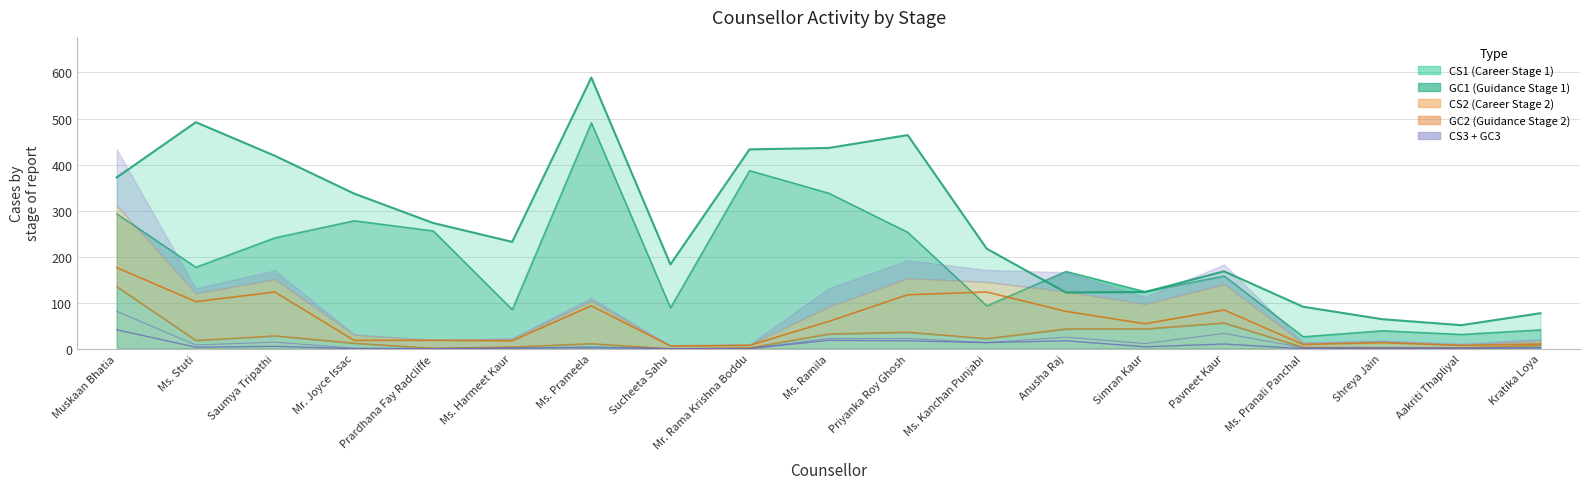

Reading left to right, extract all data points from this chart.

CS1: Muskaan Bhatia=372	Ms. Stuti=492	Saumya Tripathi=419	Mr. Joyce Issac=337	Prardhana Fay Radcliffe=273	Ms. Harmeet Kaur=232	Ms. Prameela=589	Sucheeta Sahu=183	Mr. Rama Krishna Boddu=433	Ms. Ramila=436	Priyanka Roy Ghosh=464	Ms. Kanchan Punjabi=217	Anusha Raj=122	Simran Kaur=123	Pavneet Kaur=168	Ms. Pranali Panchal=91	Shreya Jain=64	Aakriti Thapliyal=51	Kratika Loya=77
GC1: Muskaan Bhatia=293	Ms. Stuti=177	Saumya Tripathi=241	Mr. Joyce Issac=278	Prardhana Fay Radcliffe=256	Ms. Harmeet Kaur=85	Ms. Prameela=491	Sucheeta Sahu=89	Mr. Rama Krishna Boddu=387	Ms. Ramila=338	Priyanka Roy Ghosh=253	Ms. Kanchan Punjabi=93	Anusha Raj=168	Simran Kaur=124	Pavneet Kaur=158	Ms. Pranali Panchal=26	Shreya Jain=39	Aakriti Thapliyal=31	Kratika Loya=41
CS2: Muskaan Bhatia=176	Ms. Stuti=102	Saumya Tripathi=123	Mr. Joyce Issac=18	Prardhana Fay Radcliffe=18	Ms. Harmeet Kaur=17	Ms. Prameela=93	Sucheeta Sahu=6	Mr. Rama Krishna Boddu=7	Ms. Ramila=59	Priyanka Roy Ghosh=117	Ms. Kanchan Punjabi=123	Anusha Raj=81	Simran Kaur=54	Pavneet Kaur=84	Ms. Pranali Panchal=9	Shreya Jain=13	Aakriti Thapliyal=7	Kratika Loya=10
GC2: Muskaan Bhatia=135	Ms. Stuti=18	Saumya Tripathi=28	Mr. Joyce Issac=12	Prardhana Fay Radcliffe=1	Ms. Harmeet Kaur=4	Ms. Prameela=11	Sucheeta Sahu=0	Mr. Rama Krishna Boddu=2	Ms. Ramila=32	Priyanka Roy Ghosh=36	Ms. Kanchan Punjabi=22	Anusha Raj=43	Simran Kaur=43	Pavneet Kaur=56	Ms. Pranali Panchal=3	Shreya Jain=2	Aakriti Thapliyal=2	Kratika Loya=7
CS3: Muskaan Bhatia=41	Ms. Stuti=3	Saumya Tripathi=5	Mr. Joyce Issac=0	Prardhana Fay Radcliffe=0	Ms. Harmeet Kaur=1	Ms. Prameela=2	Sucheeta Sahu=0	Mr. Rama Krishna Boddu=0	Ms. Ramila=18	Priyanka Roy Ghosh=17	Ms. Kanchan Punjabi=13	Anusha Raj=17	Simran Kaur=4	Pavneet Kaur=10	Ms. Pranali Panchal=0	Shreya Jain=1	Aakriti Thapliyal=0	Kratika Loya=2
GC3: Muskaan Bhatia=81	Ms. Stuti=8	Saumya Tripathi=14	Mr. Joyce Issac=1	Prardhana Fay Radcliffe=0	Ms. Harmeet Kaur=1	Ms. Prameela=4	Sucheeta Sahu=0	Mr. Rama Krishna Boddu=0	Ms. Ramila=22	Priyanka Roy Ghosh=22	Ms. Kanchan Punjabi=13	Anusha Raj=25	Simran Kaur=11	Pavneet Kaur=33	Ms. Pranali Panchal=2	Shreya Jain=2	Aakriti Thapliyal=2	Kratika Loya=2